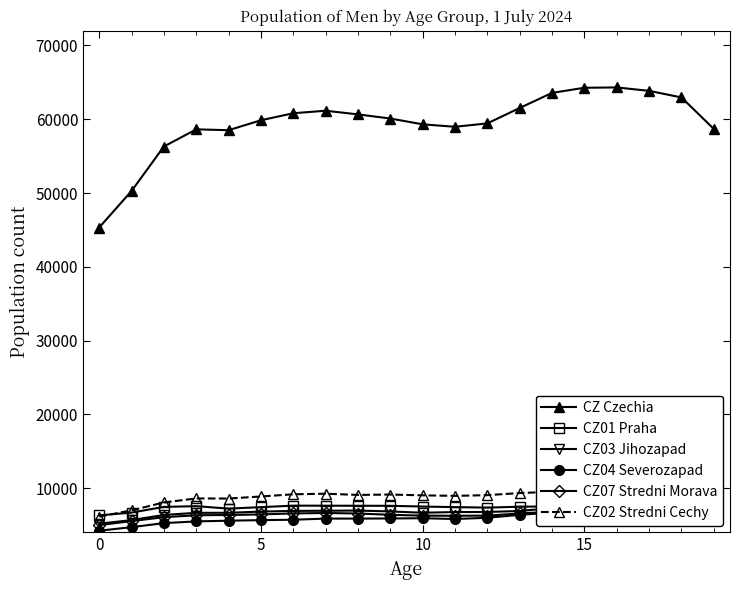

What is the difference between the maximum and minimum values in the CZ07 Stredni Morava series?

2021